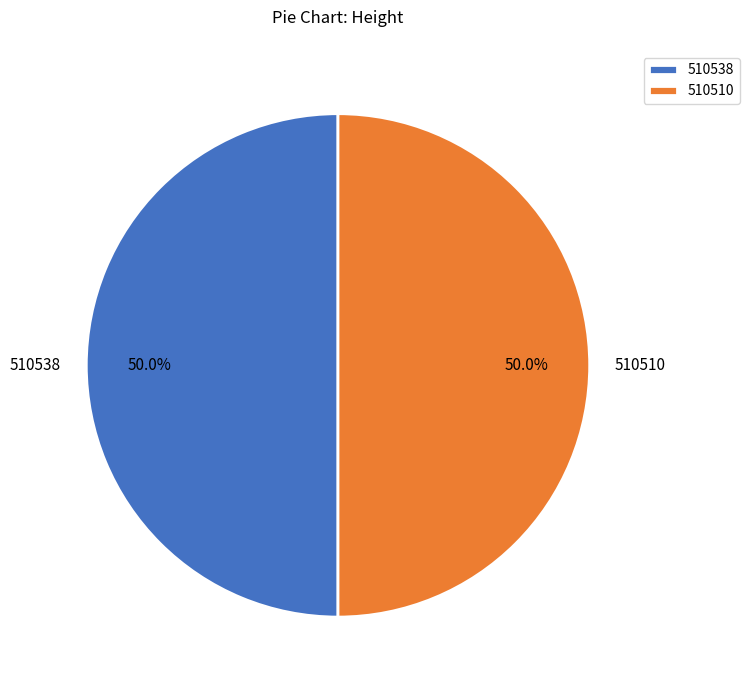

True or false: 510538 accounts for 50% of the total.

True